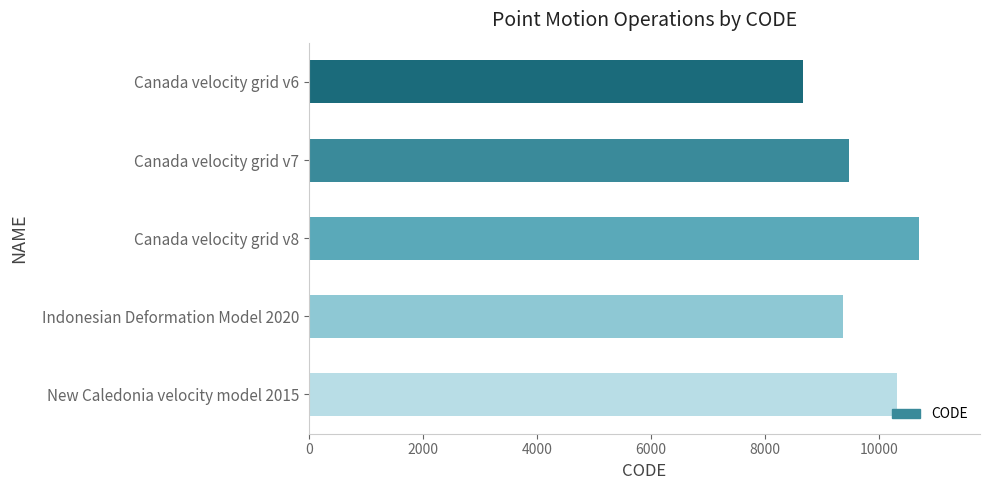

Read the value at Canada velocity grid v7.

9483